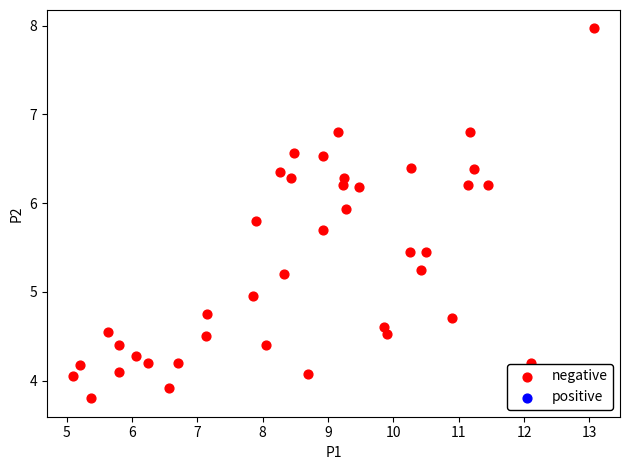

What is the range of X values (max minus min)?

8.0